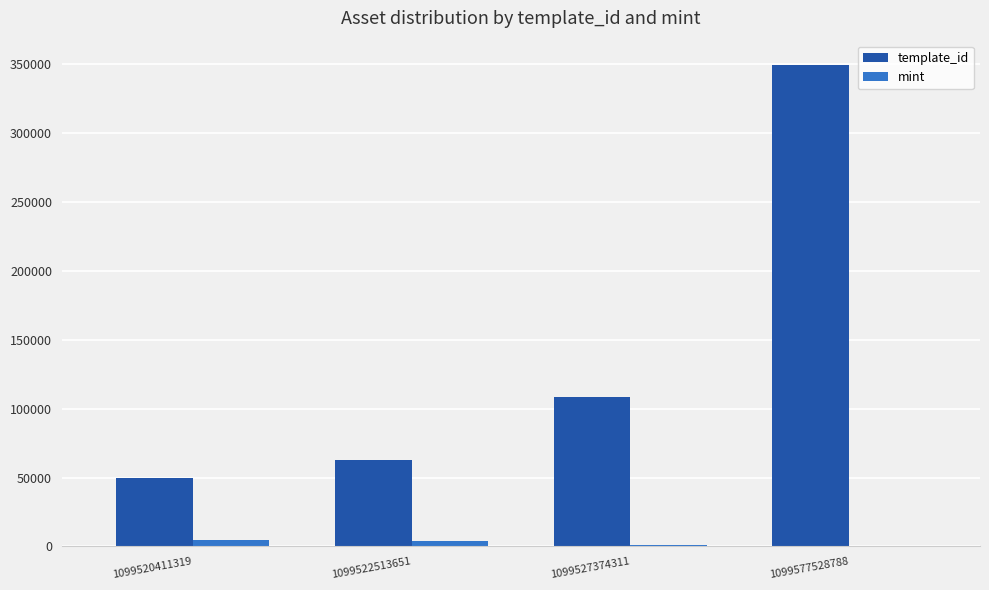

What is the sum of the template_id values at 1099520411319 and 1099522513651?

112823